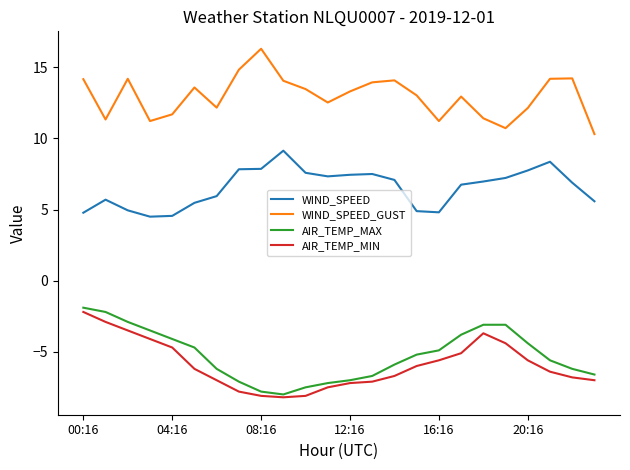

True or false: AIR_TEMP_MIN and WIND_SPEED cross at least once.

False